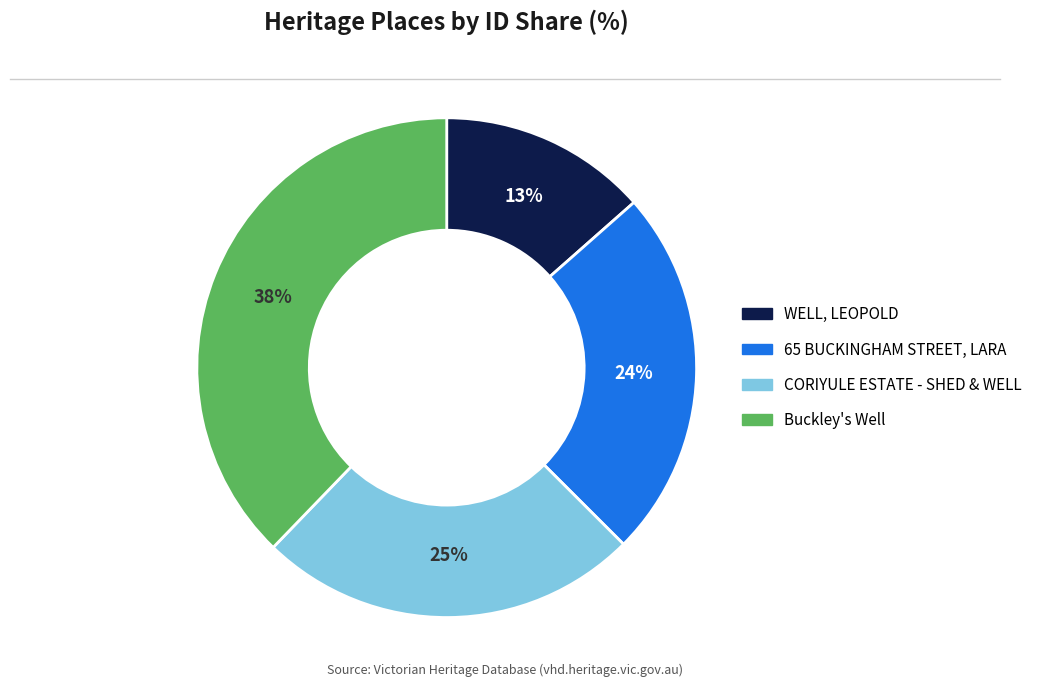

What is the largest slice in the pie chart?

Buckley's Well